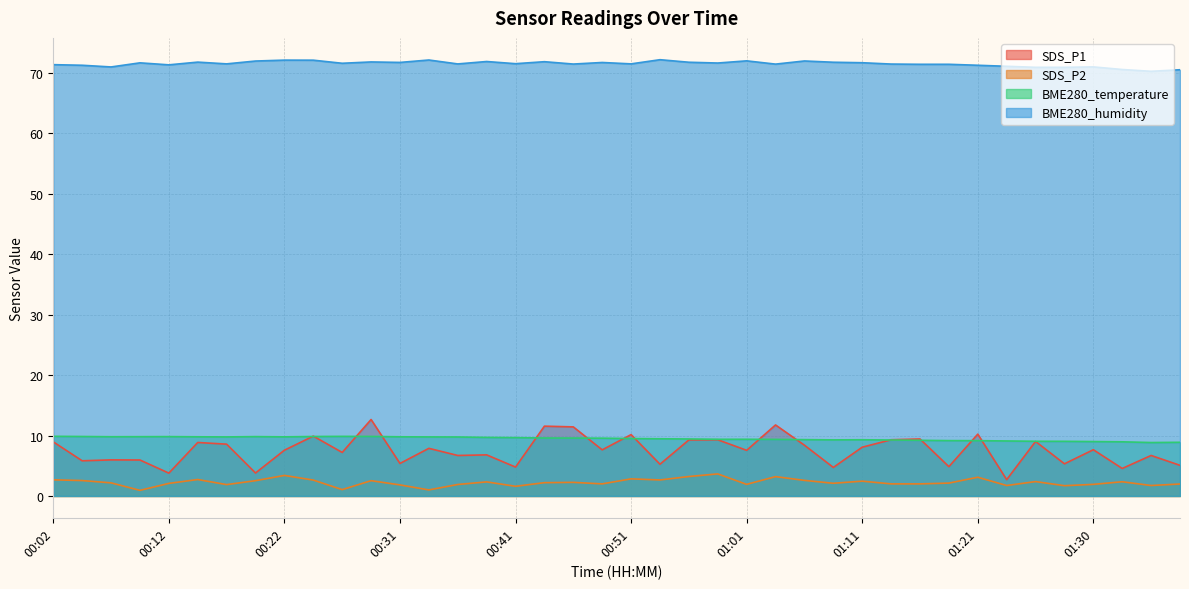

True or false: BME280_temperature and SDS_P1 cross at least once.

True